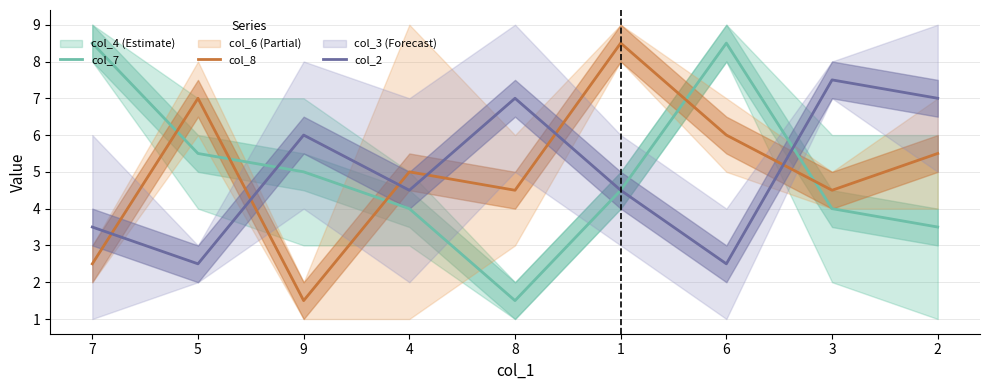

Rank the series by their maximum value, from lowest to highest.

col_2, col_7, col_8